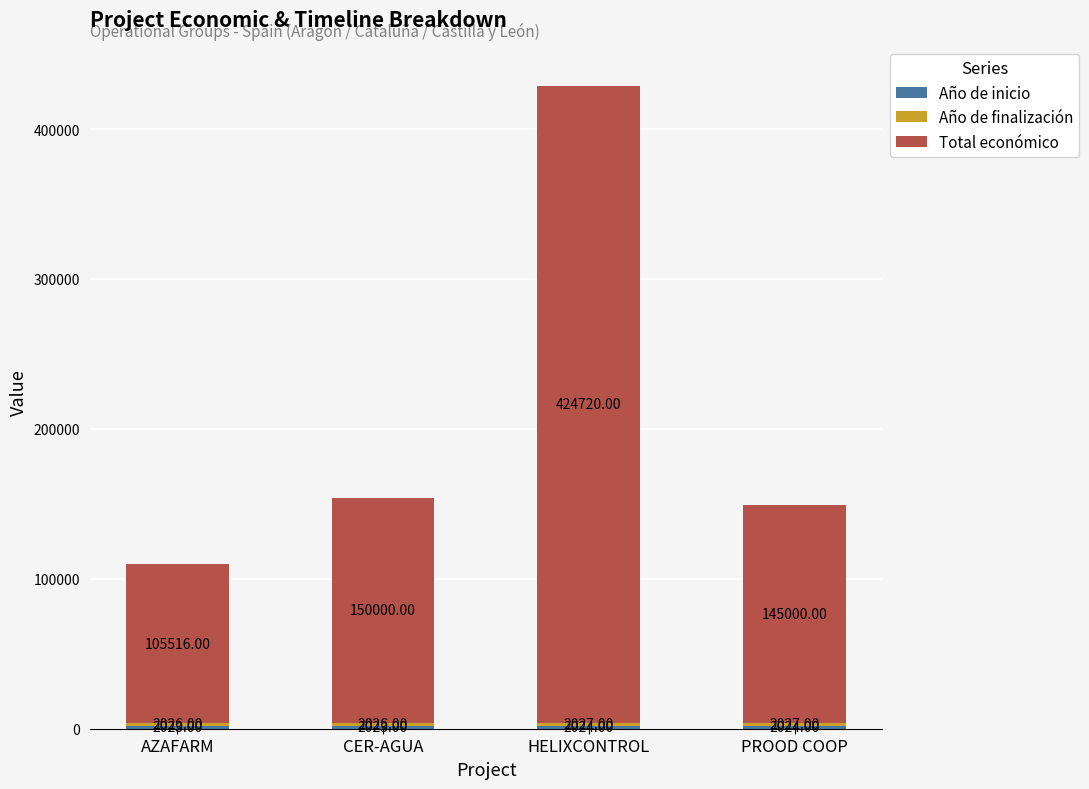

At which category is the sum across all series the highest?

HELIXCONTROL